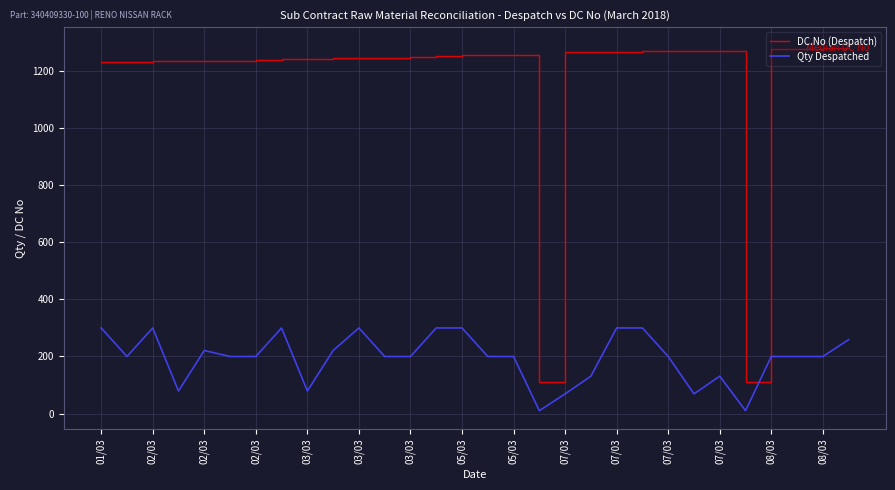

True or false: Qty Despatched and DC.No (Despatch) cross at least once.

False